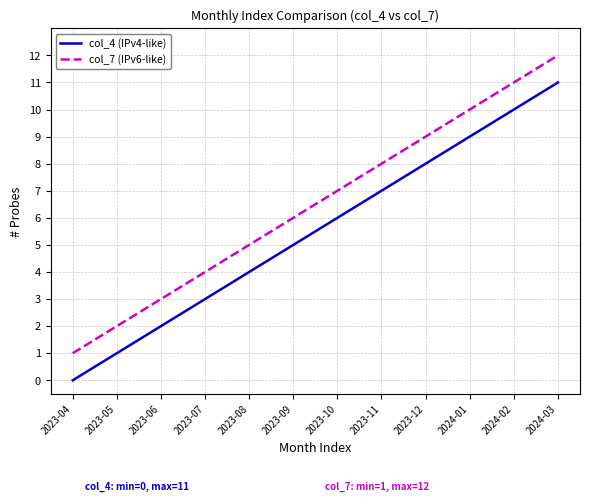

True or false: col_4 (IPv4-like) has more than 2 interior local peaks.

False